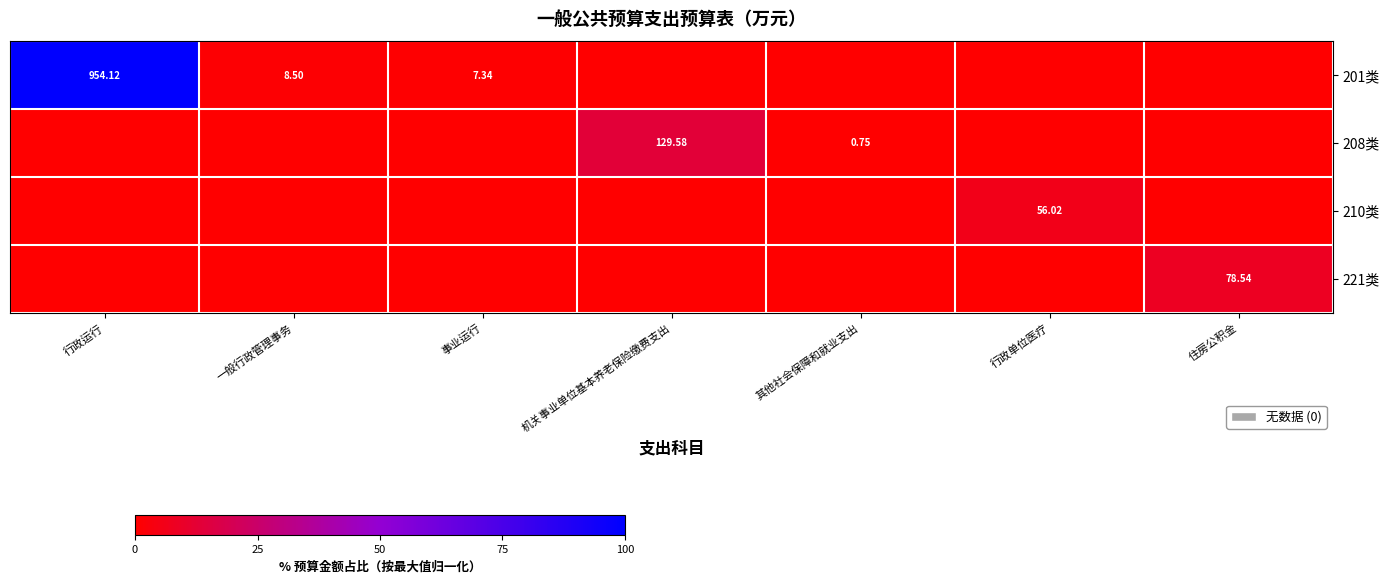

How many series are shown in this chart?

4